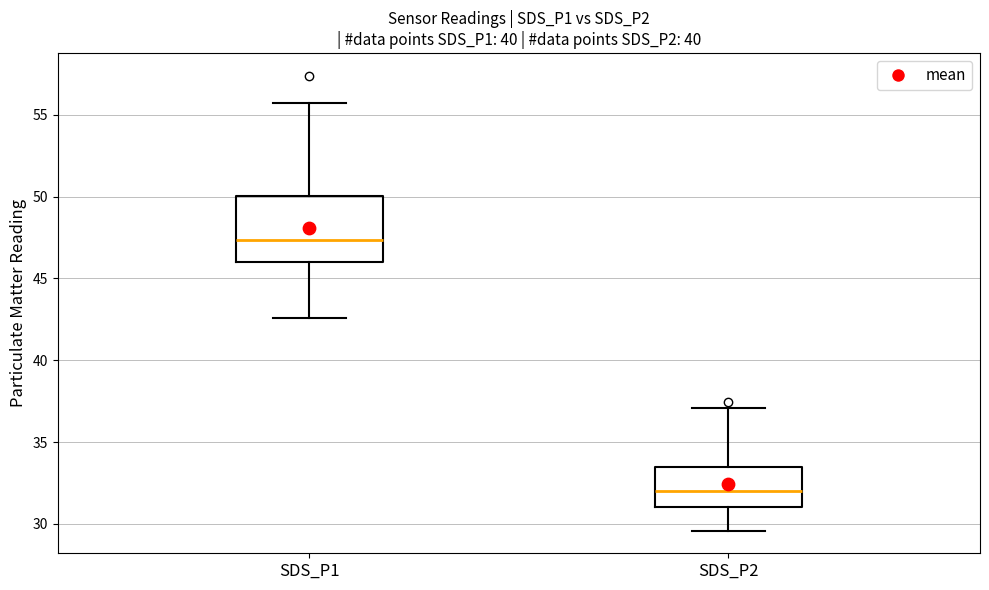

Reading left to right, transcribe this box plot: for each box, give where its median line is, the range the box spans, and where its two whiskers end, as read against the y-axis. The values are not printed on the chart, so give them approximately, as read against the axis.

SDS_P1: median 47.5, box 46.0 to 50.0, whiskers 42.5 to 56.0
SDS_P2: median 32.0, box 31.0 to 33.5, whiskers 29.5 to 37.0